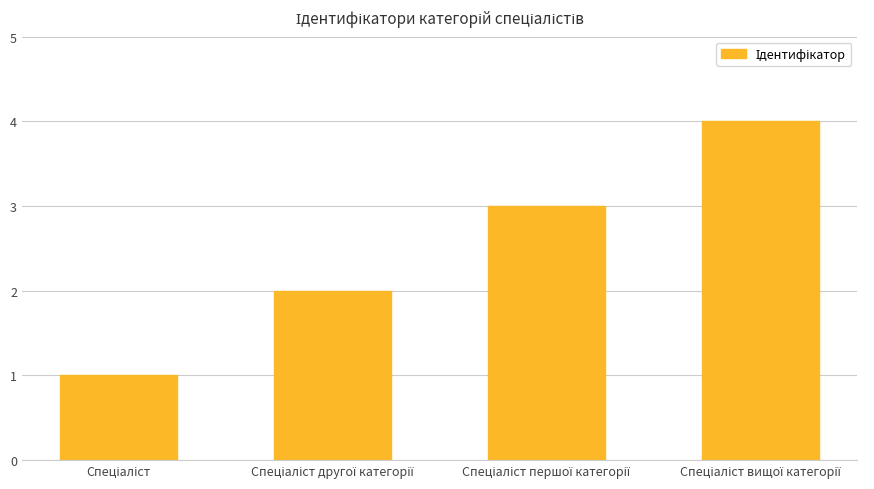

What is the greatest value displayed?

4